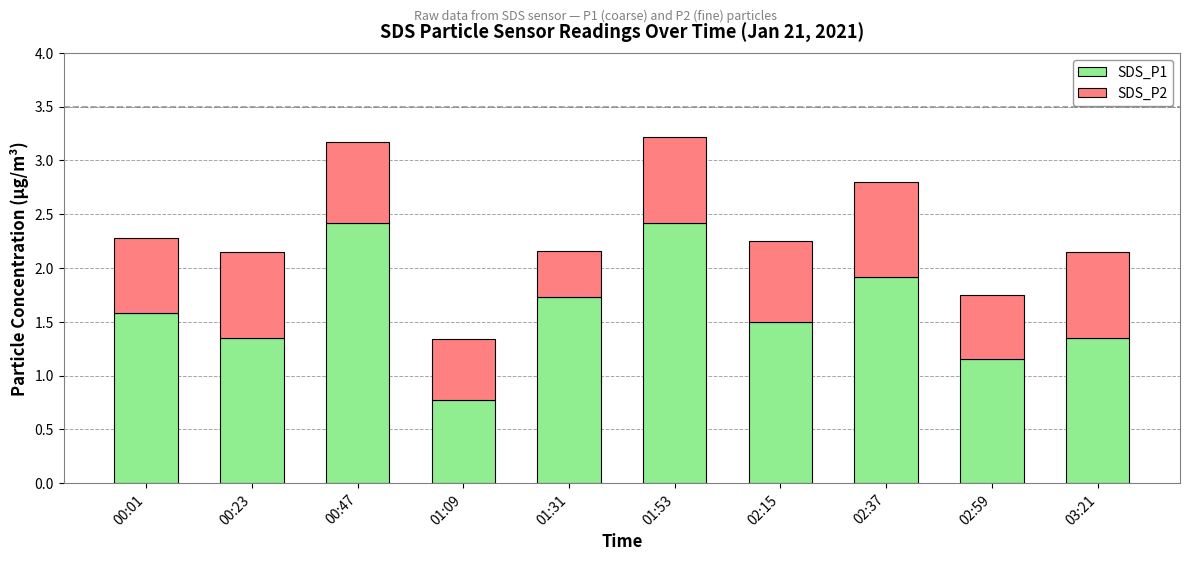

What is the sum of all SDS_P1 values?

16.2